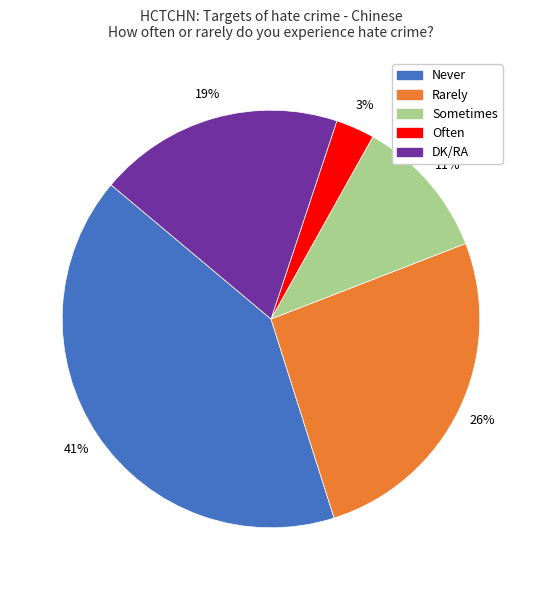

To the nearest percent, what is the difference between the largest and smallest slice percentages?

38%